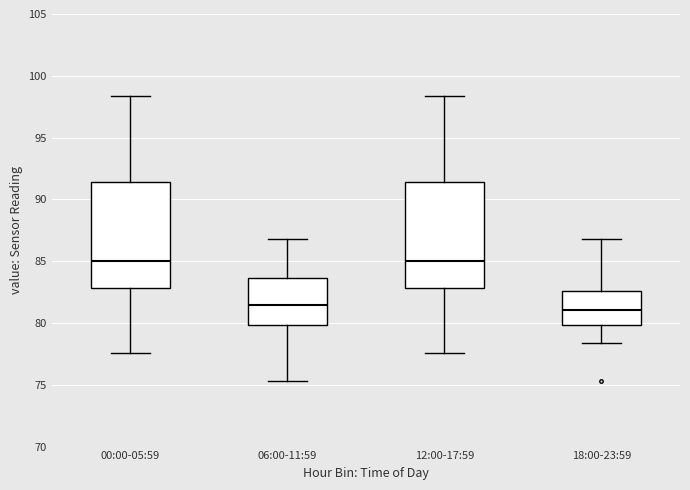

Reading left to right, read every box against the y-axis: the position of its median line, the range the box covers, and the ends of its whiskers. The values are not printed on the chart, so give them approximately, as read against the axis.

00:00-05:59: median 85.0, box 83.0 to 91.5, whiskers 77.5 to 98.5
06:00-11:59: median 81.5, box 80.0 to 83.5, whiskers 75.5 to 87.0
12:00-17:59: median 85.0, box 83.0 to 91.5, whiskers 77.5 to 98.5
18:00-23:59: median 81.0, box 80.0 to 82.5, whiskers 78.5 to 87.0